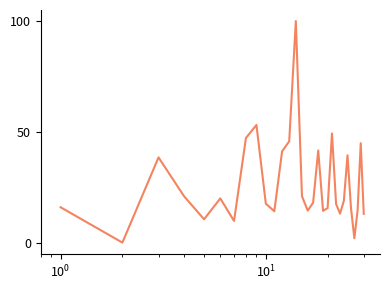

What is the difference between the maximum and minimum values?

100.0